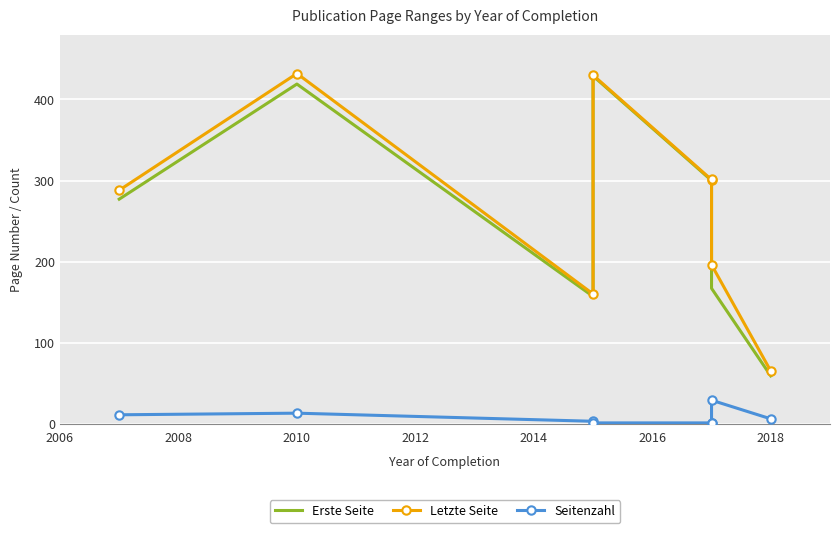

At how many categories does at least one series exceed 242?

5